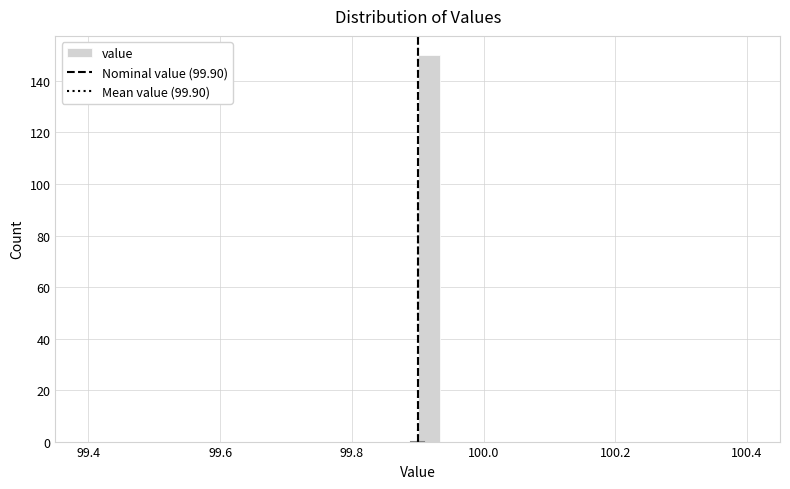

Read against the x-axis, roughly where is the centre of the tallest bar?

99.92